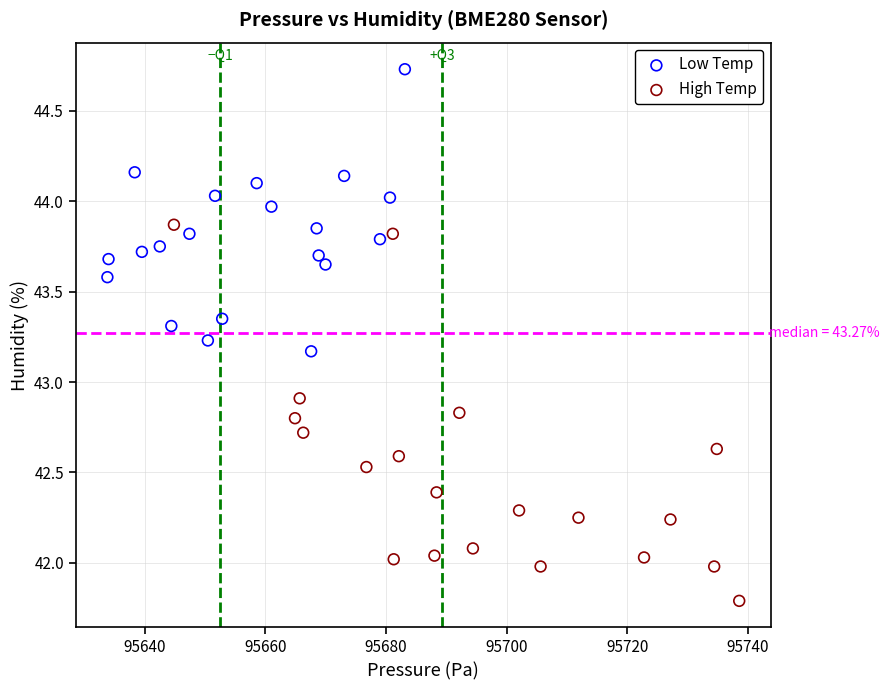

Which series reaches the maximum Y coordinate?

Low Temp